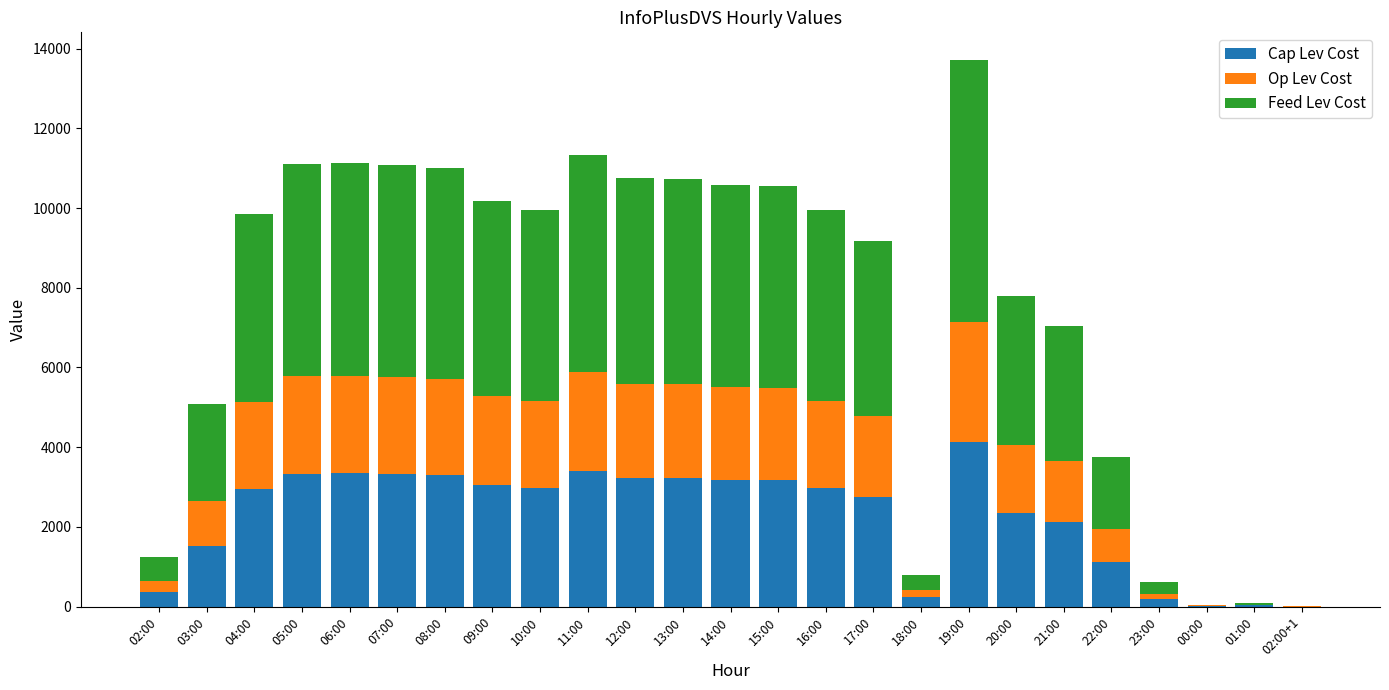

Is it true that Cap Lev Cost equals 3221.4 at 13:00?

True